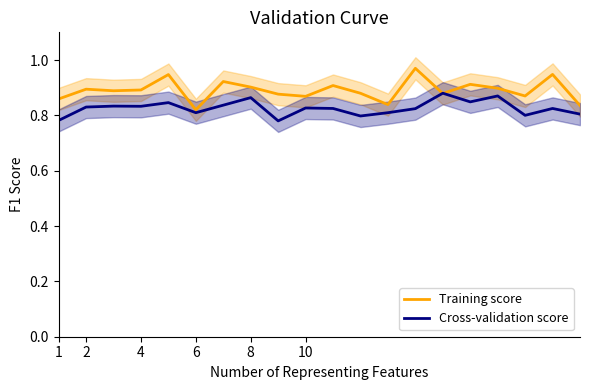

What is the average value of the Training score series?

0.9